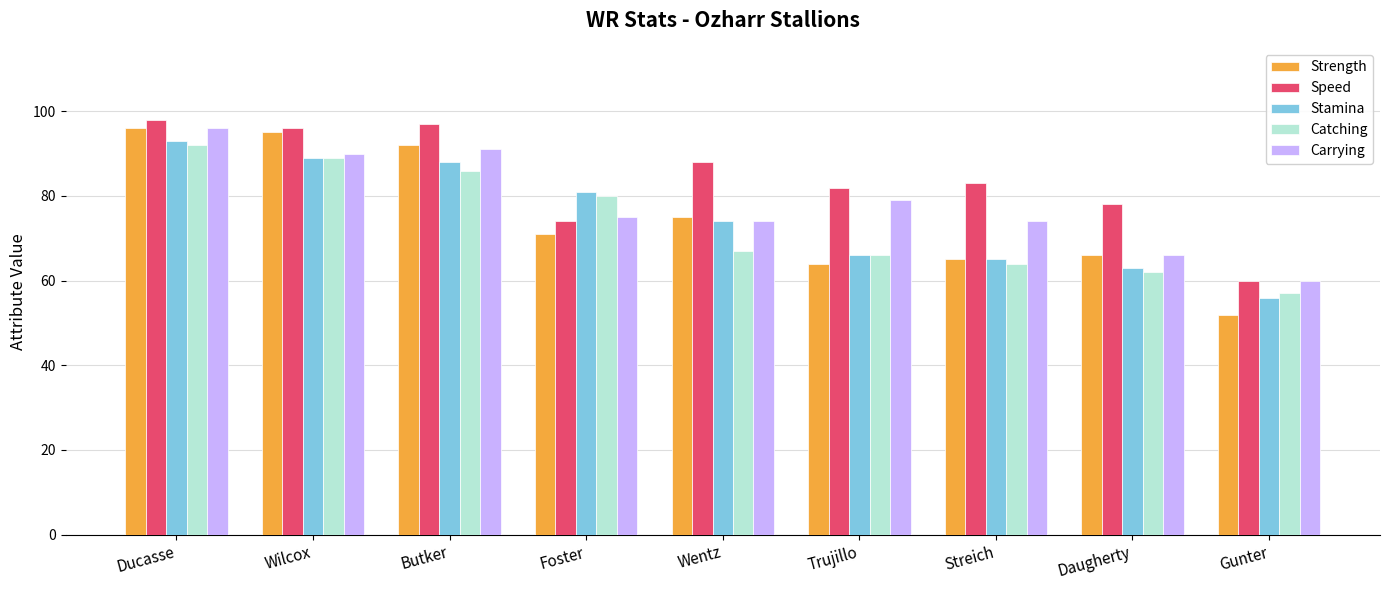

The Speed series shows 114 at Daugherty. True or false?

False